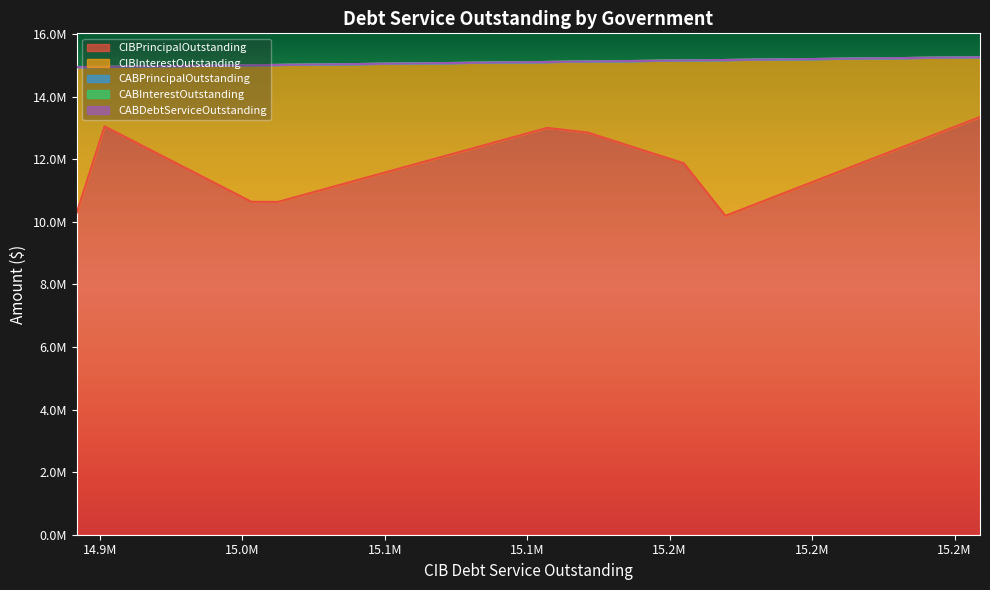

What is the value of the CIBInterestOutstanding point at the 9th from the left?

4646908.0